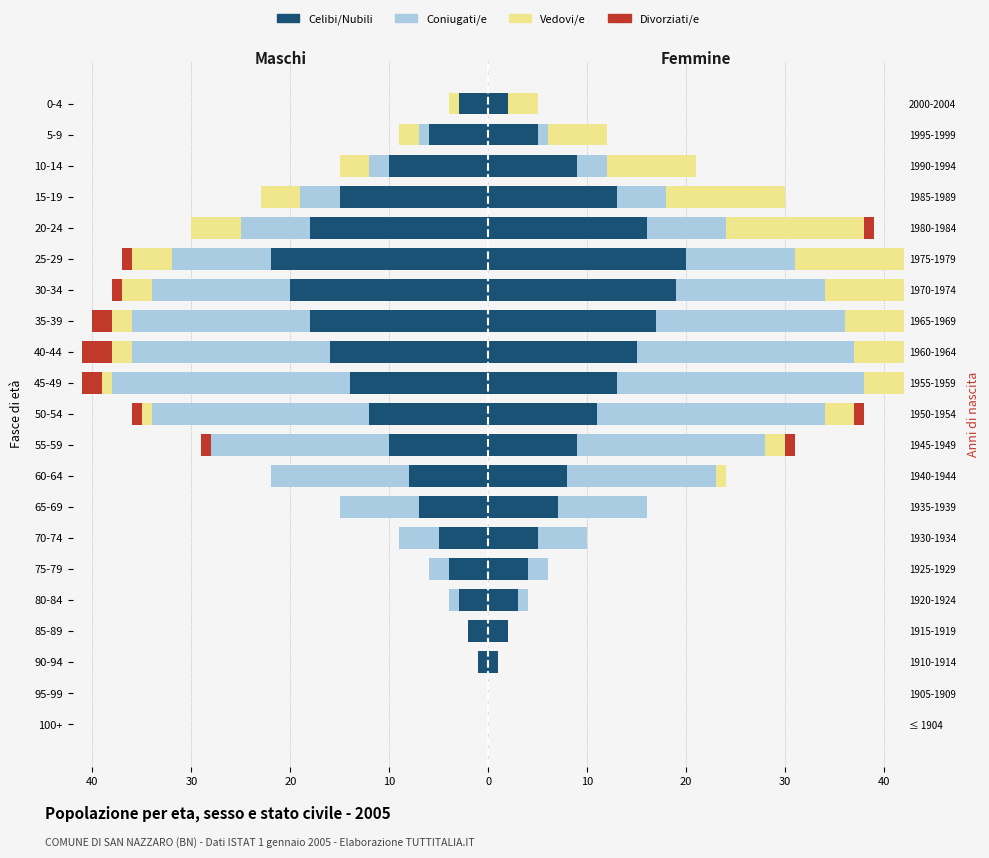

How many bars are there in each group?

4